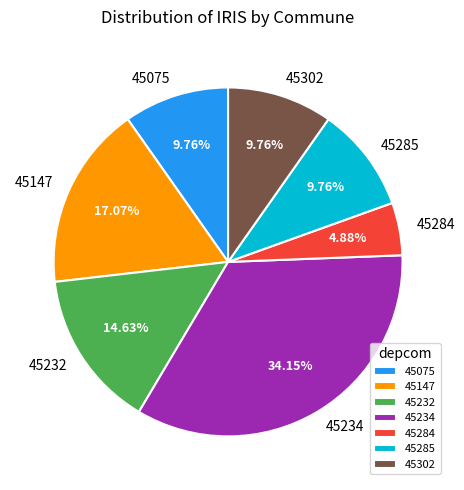

How much of the chart is everything except 45234?

65.9%